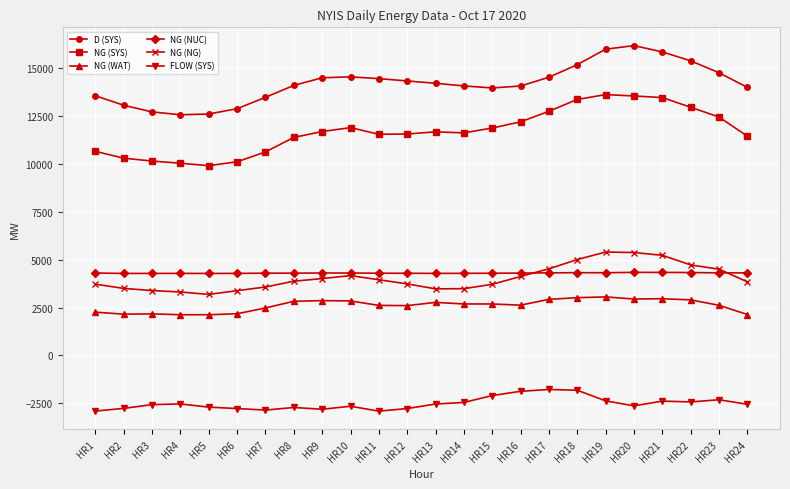

True or false: FLOW (SYS) has more than 0 interior local peaks.

True